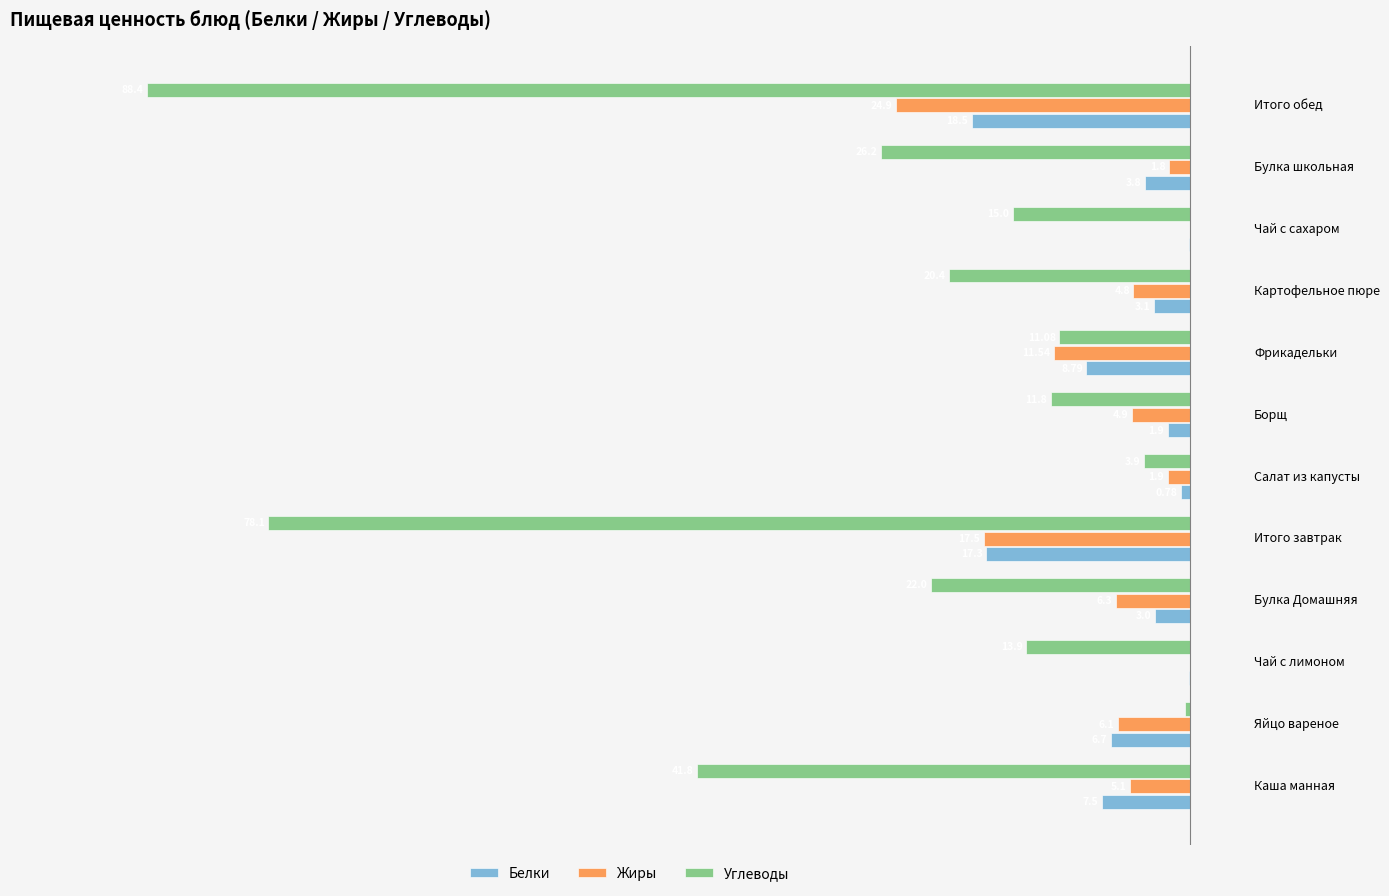

What is the average value of the Белки series?

-6.0